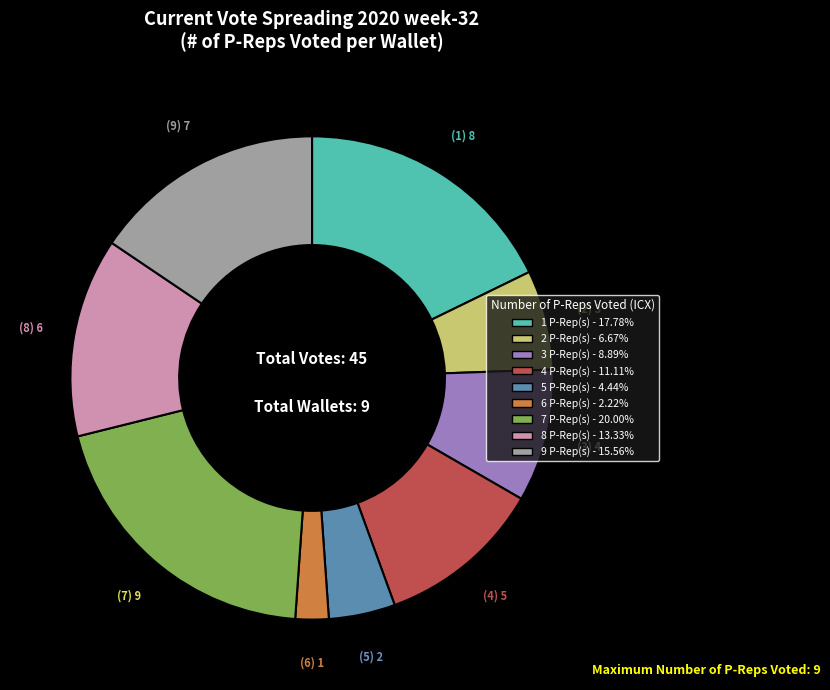

Does any single category account for the majority?

No